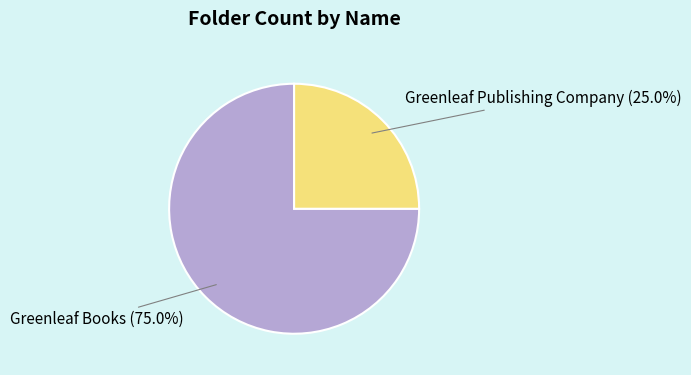

To the nearest percent, what percentage of the pie is Greenleaf Books?

75%